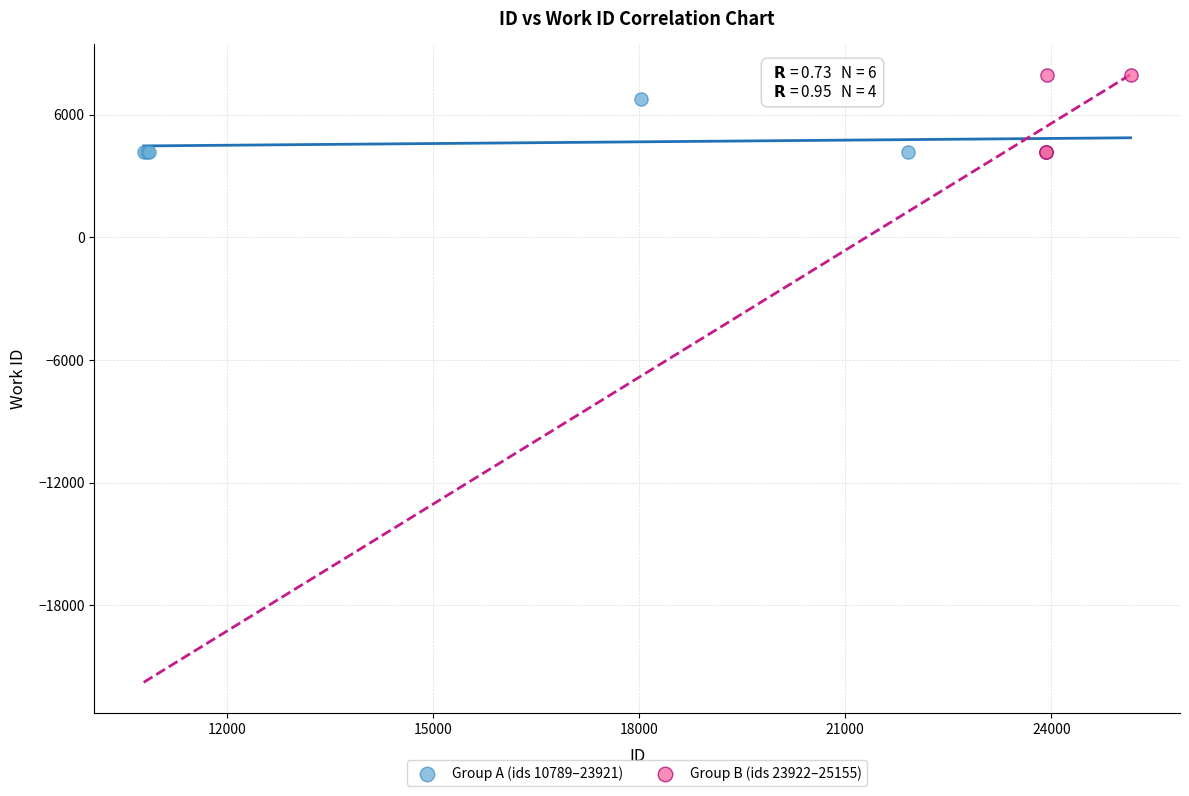

Which series has the largest Y range (max minus min)?

Group B (ids 23922–25155)